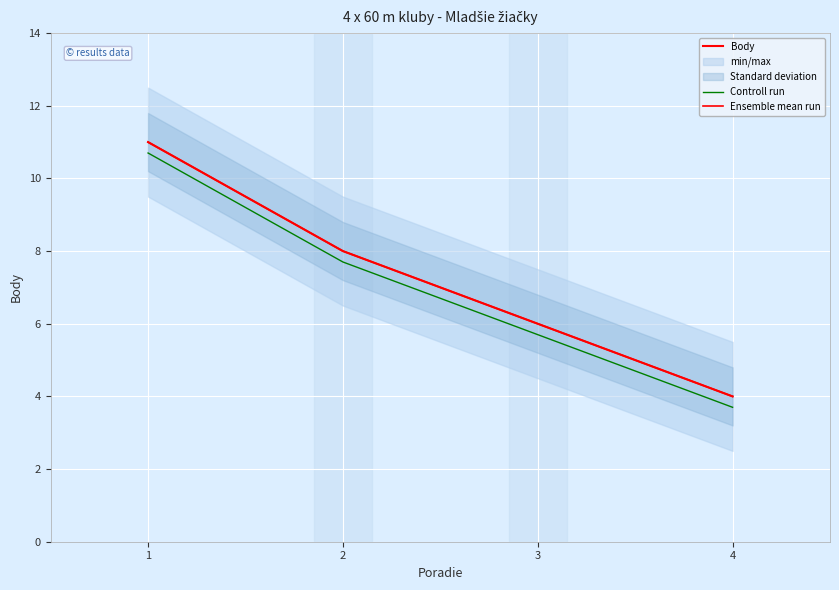

What is the approximate value of Controll run at 4?

3.7